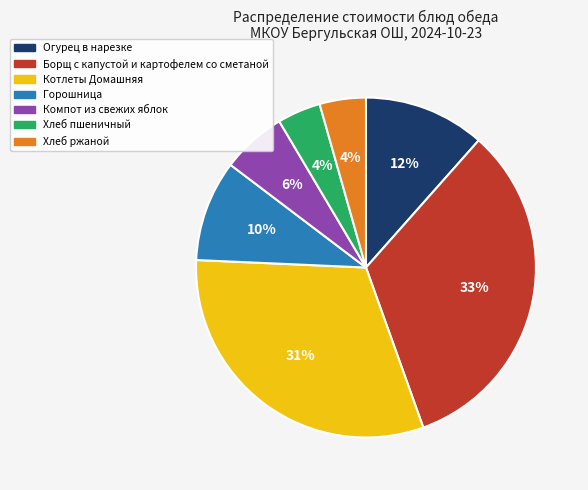

Count the number of slices in the pie.

7